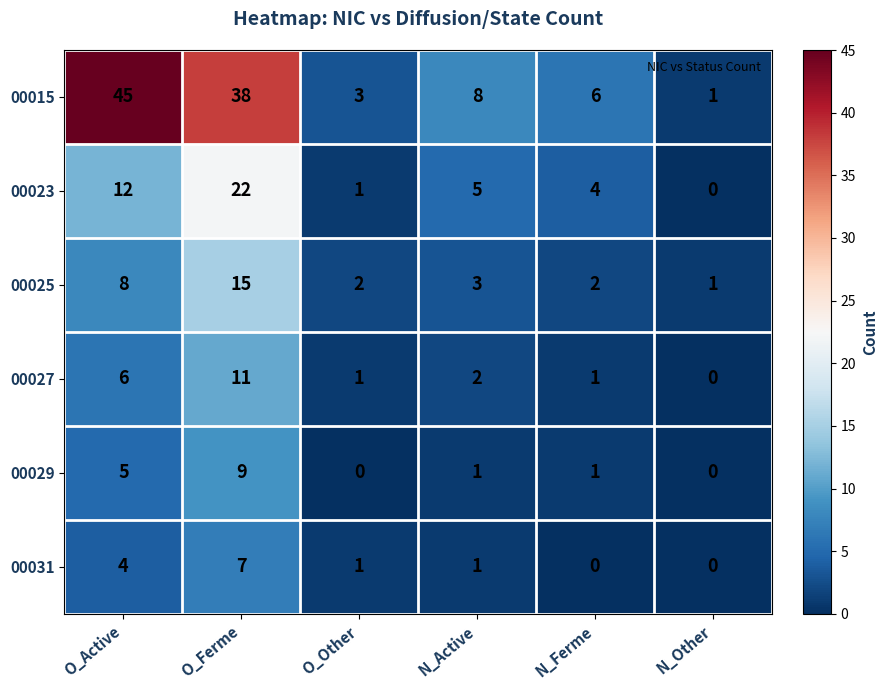

Is it true that 00031 equals 0 at O_Other?

False